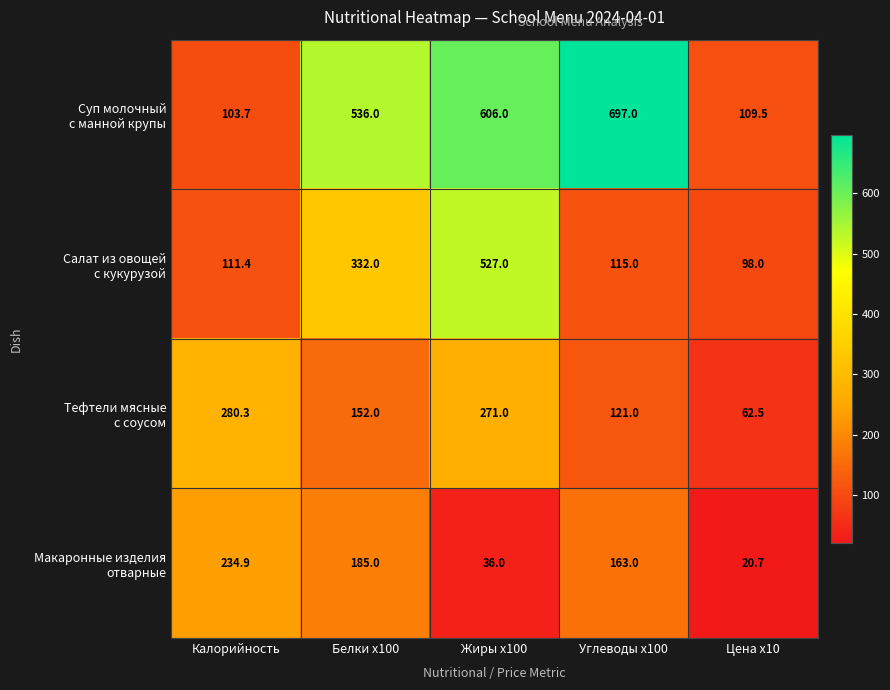

What is the difference between the highest and lowest values at Калорийность?

176.6